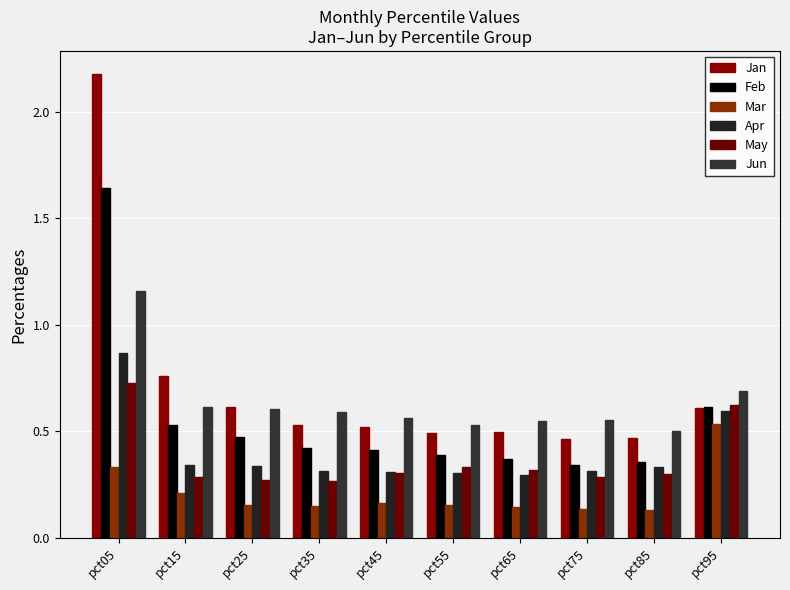

What is the smallest value displayed?

0.1